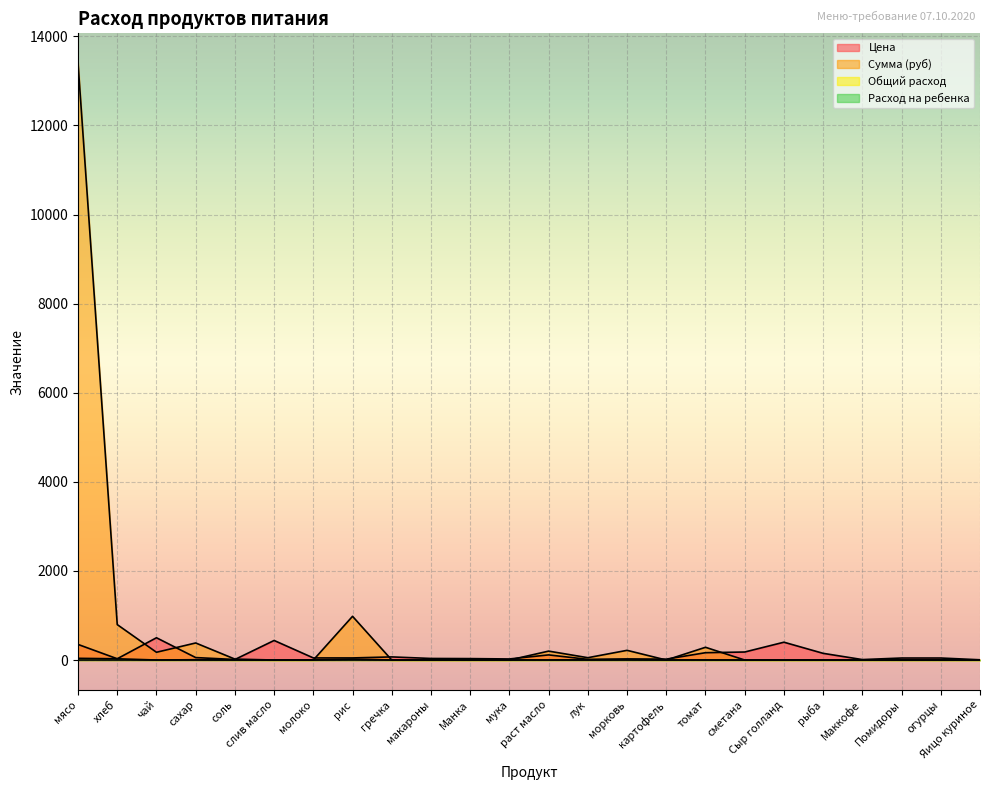

What is the label of the 12th point from the right?

раст масло